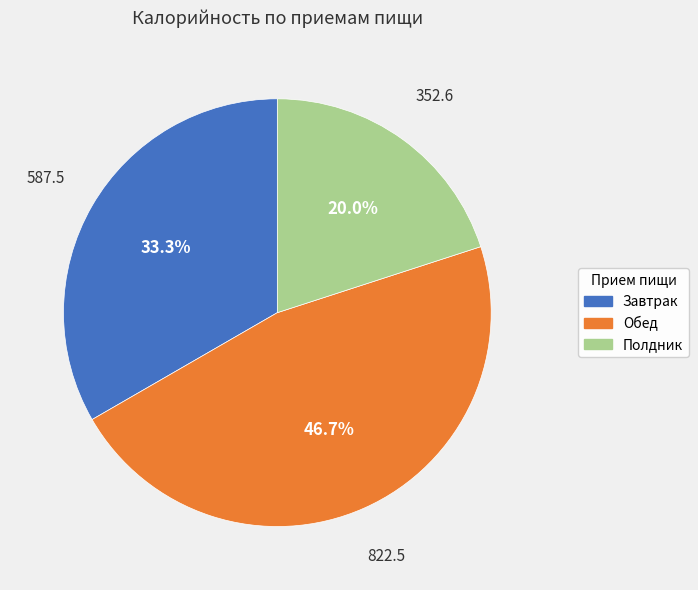

True or false: Полдник accounts for 33% of the total.

False